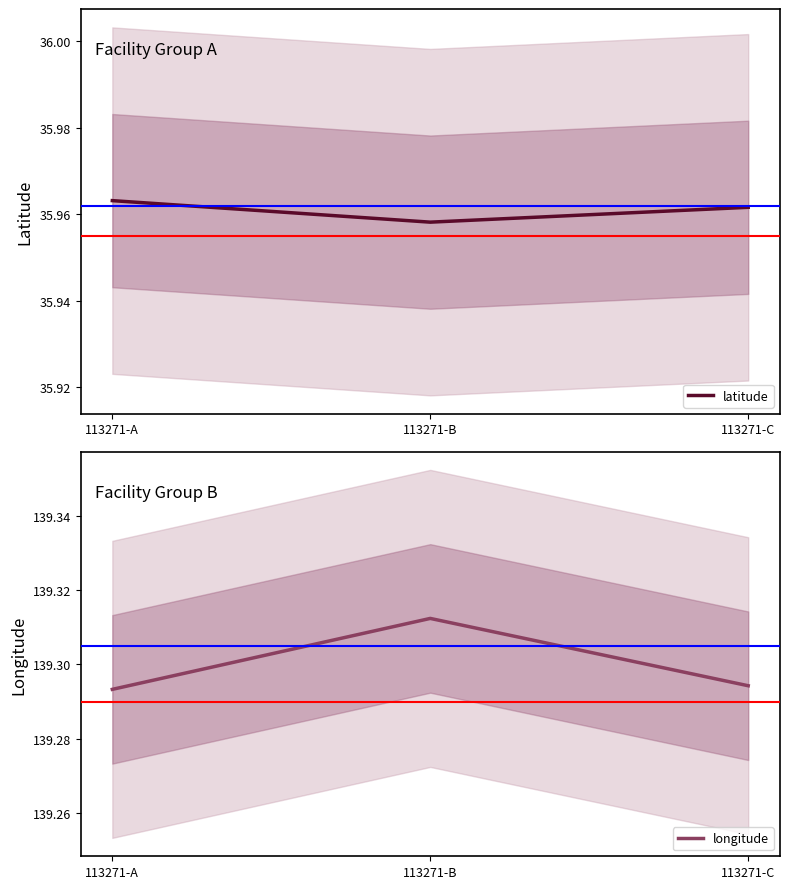

Rank the categories by longitude value from lowest to highest.

113271-A, 113271-C, 113271-B